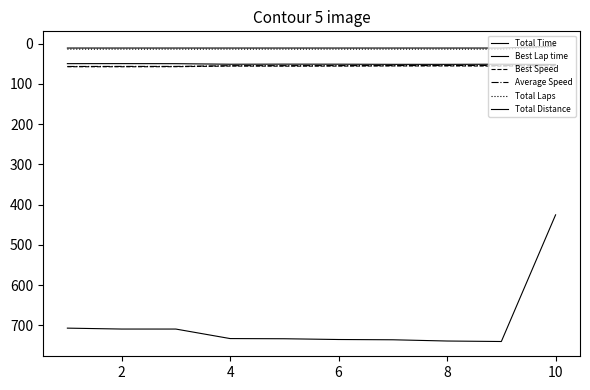

How many interior local valleys does the Best Lap time series have?

3